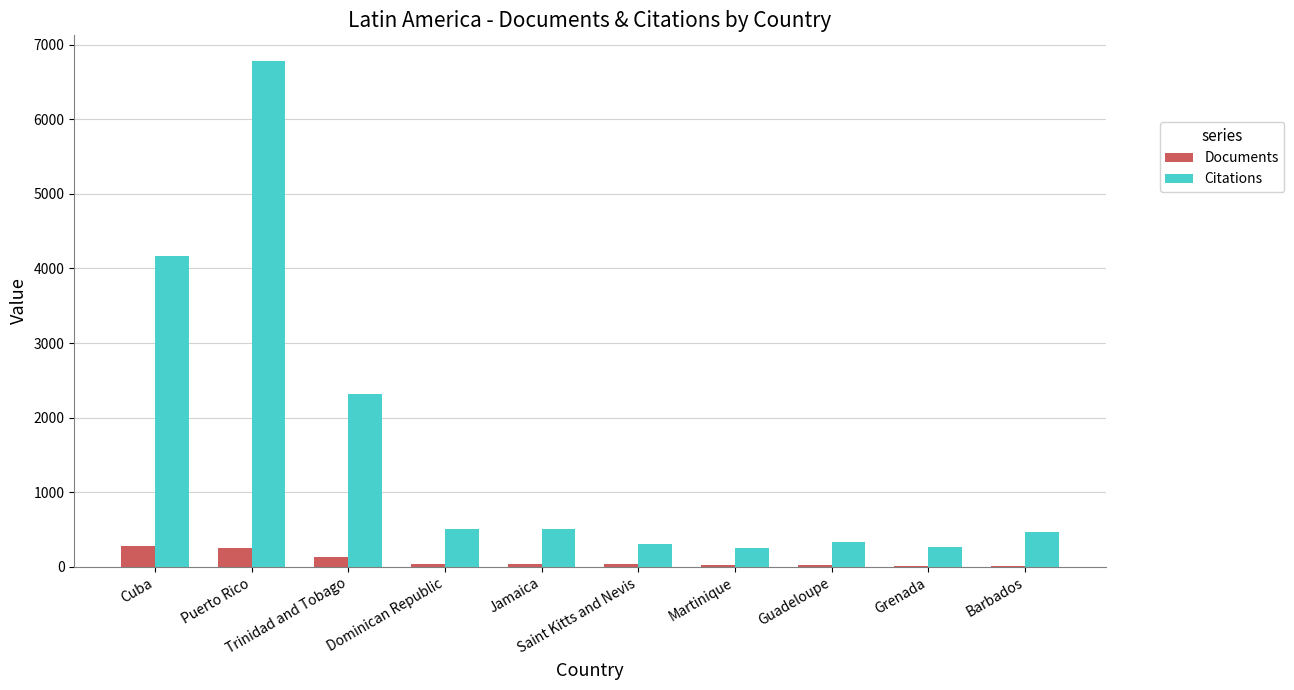

What is the average value of the Citations series?

1592